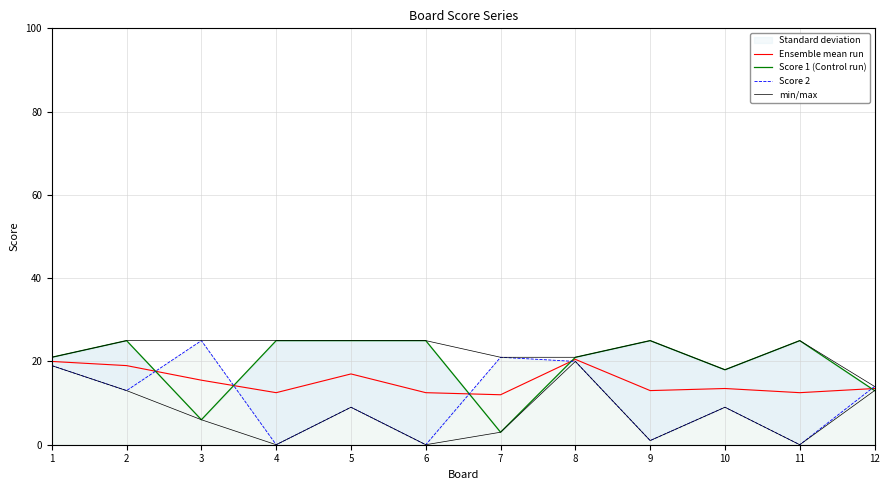

At which label is Ensemble mean run closest to 16?

3